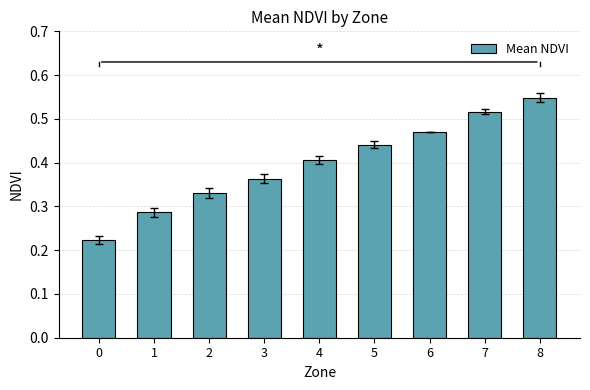

Are the bars grouped side by side (vs. stacked)?

No